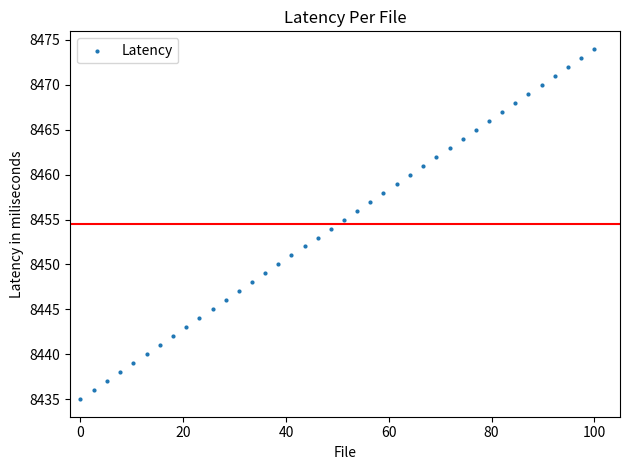

What is the range of Y values (max minus min)?

39